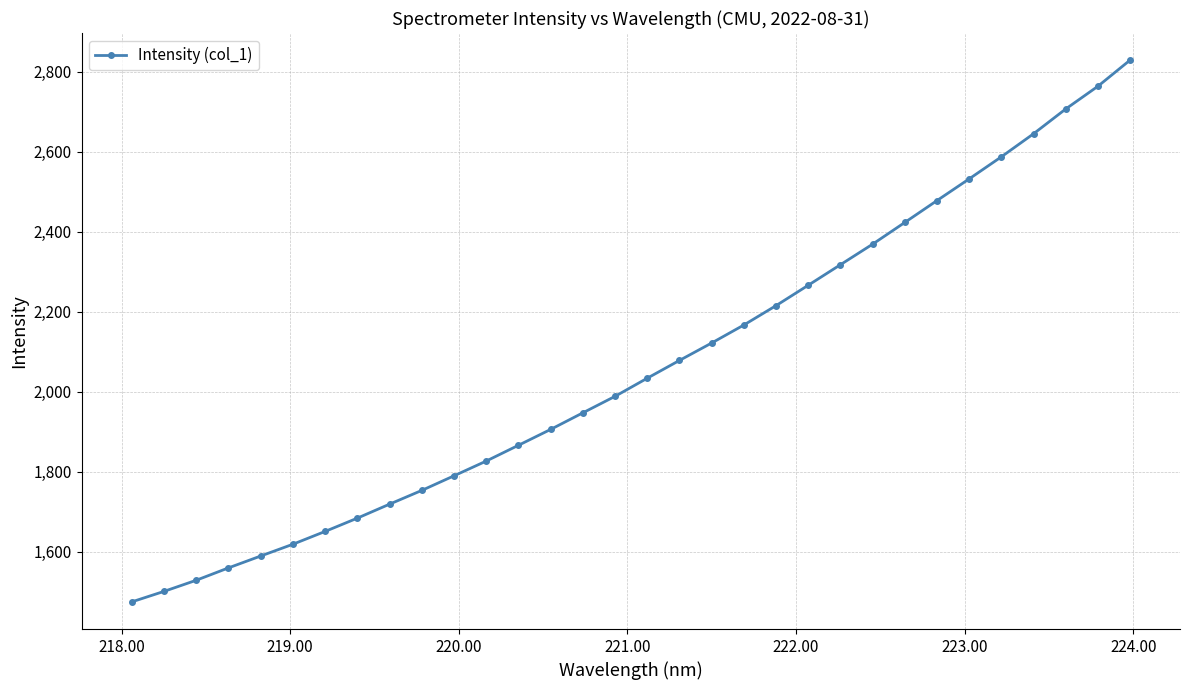

Does the chart have visible grid lines?

Yes